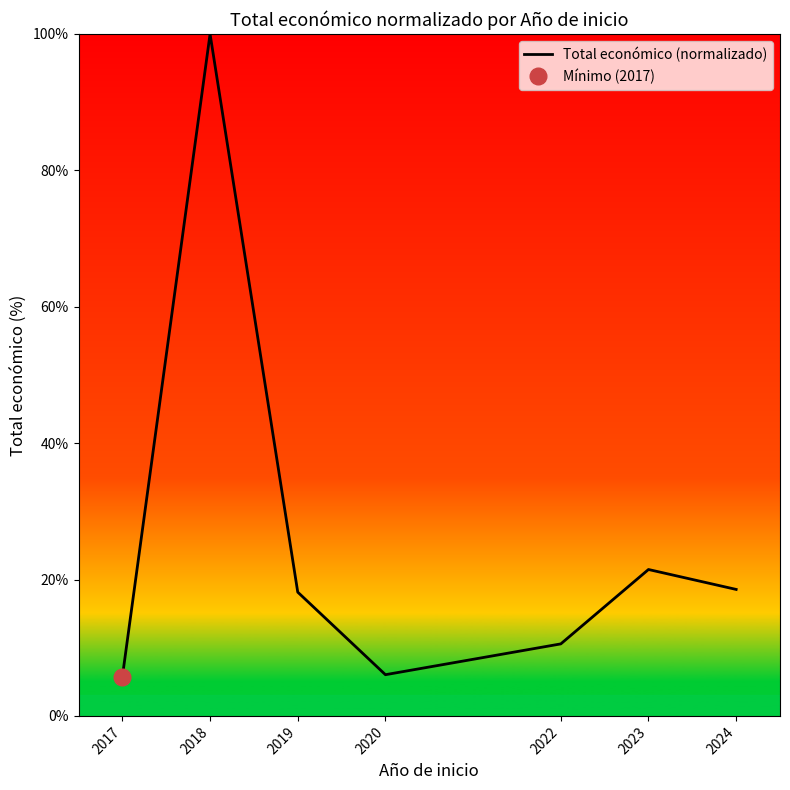

How many interior local valleys (lower than both neighbors) does the data have?

1